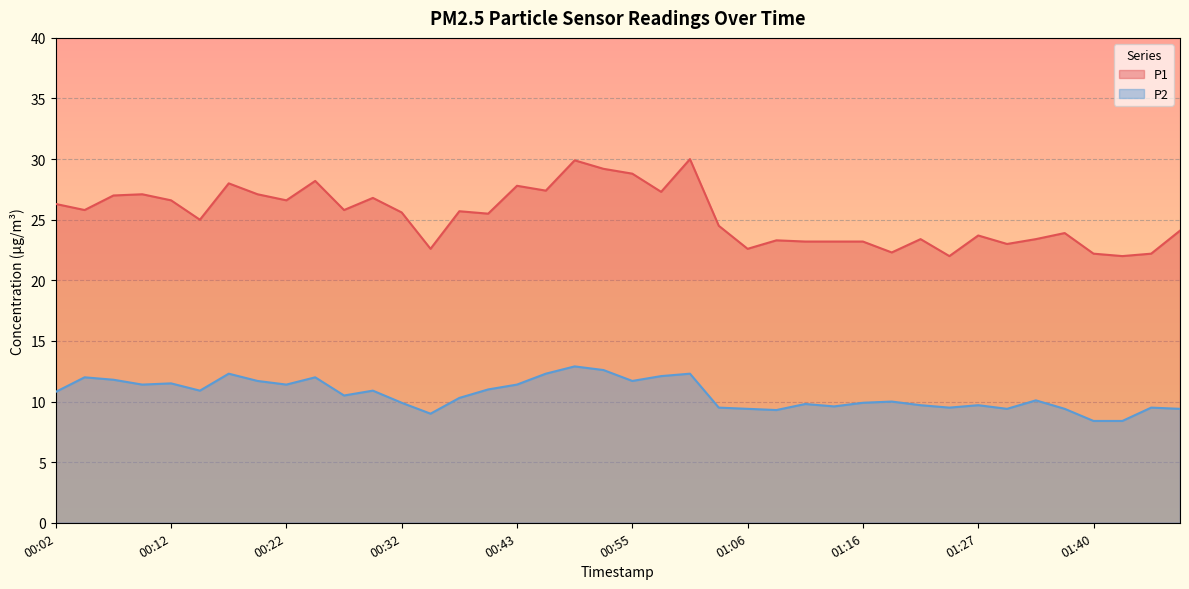

What is the maximum value shown in the chart?

30.0